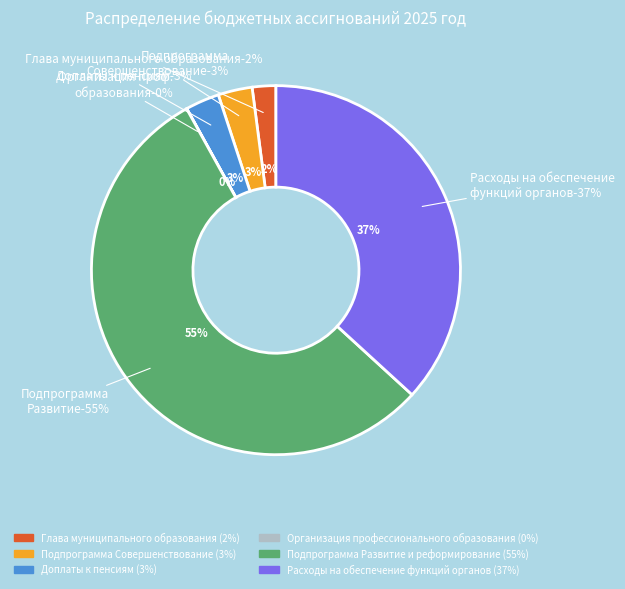

Is Подпрограмма Развитие и реформирование the majority of the pie?

Yes